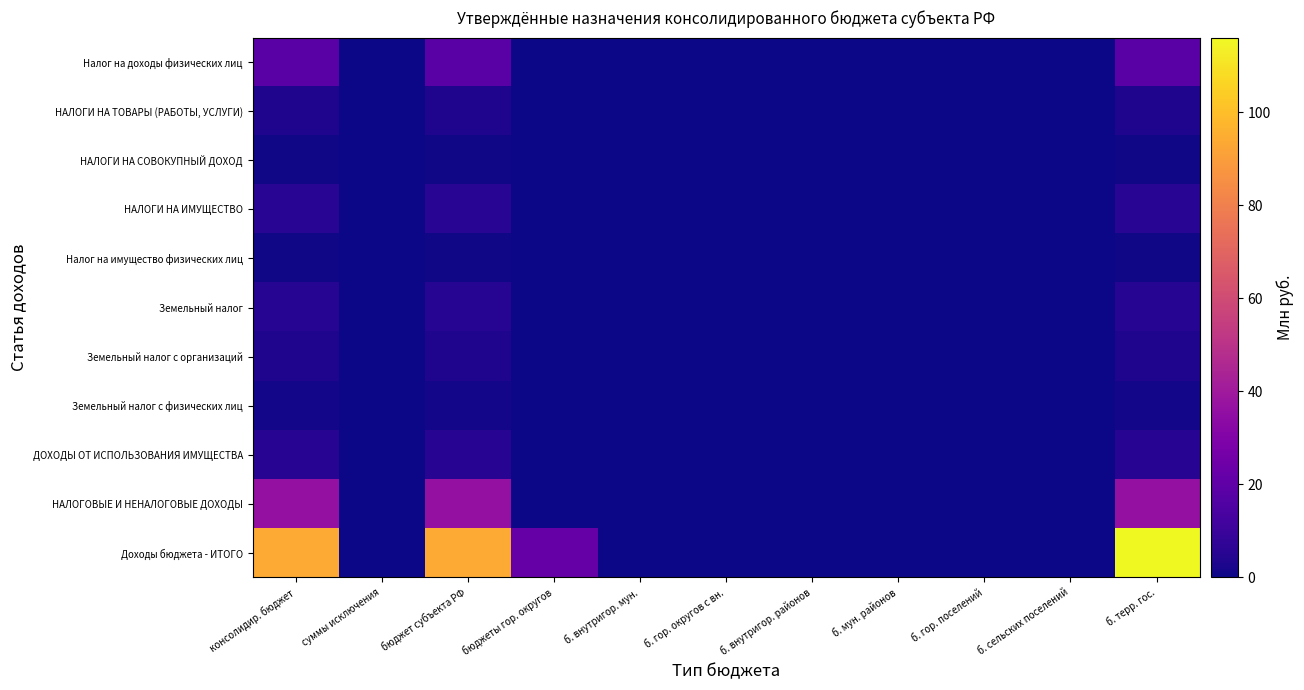

Rank the series by their maximum value, from highest to lowest.

Доходы бюджета - ИТОГО, НАЛОГОВЫЕ И НЕНАЛОГОВЫЕ ДОХОДЫ, Налог на доходы физических лиц, НАЛОГИ НА ИМУЩЕСТВО, ДОХОДЫ ОТ ИСПОЛЬЗОВАНИЯ ИМУЩЕСТВА, Земельный налог, НАЛОГИ НА ТОВАРЫ (РАБОТЫ, УСЛУГИ), Земельный налог с организаций, Земельный налог с физических лиц, Налог на имущество физических лиц, НАЛОГИ НА СОВОКУПНЫЙ ДОХОД